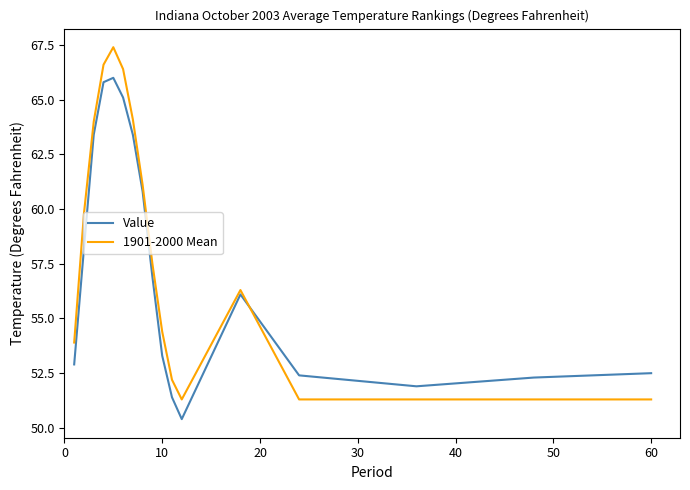

What is the maximum value for Value?

66.0